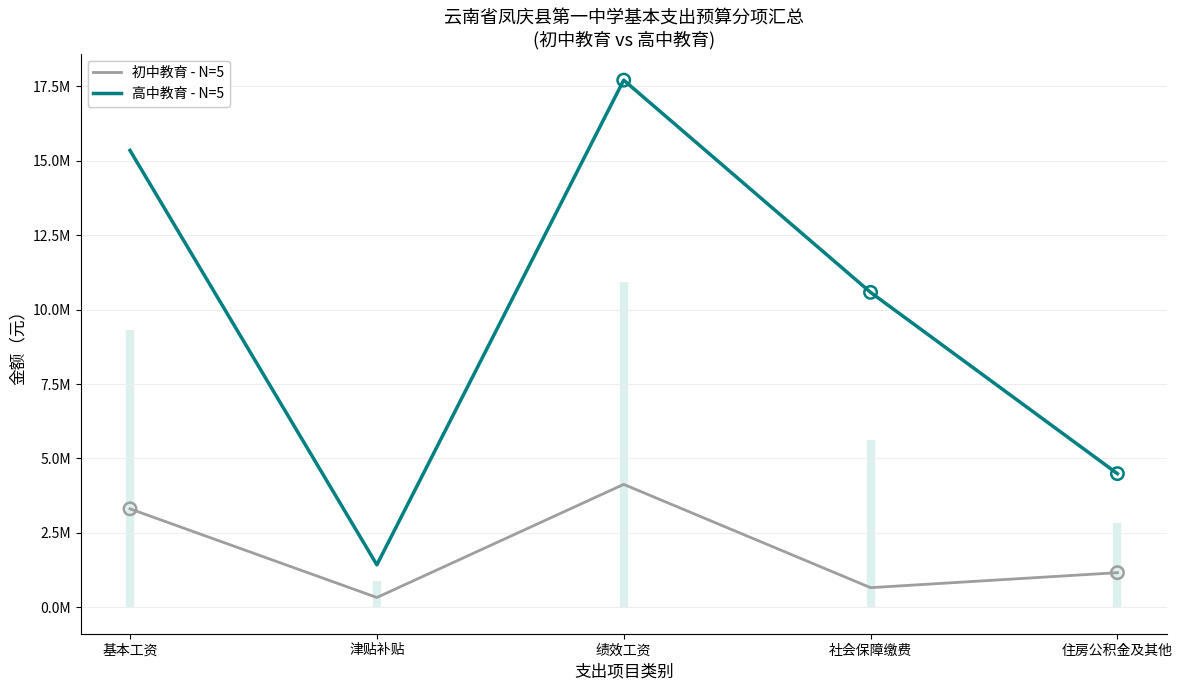

What are all the series names shown in the legend?

初中教育 - N=5, 高中教育 - N=5